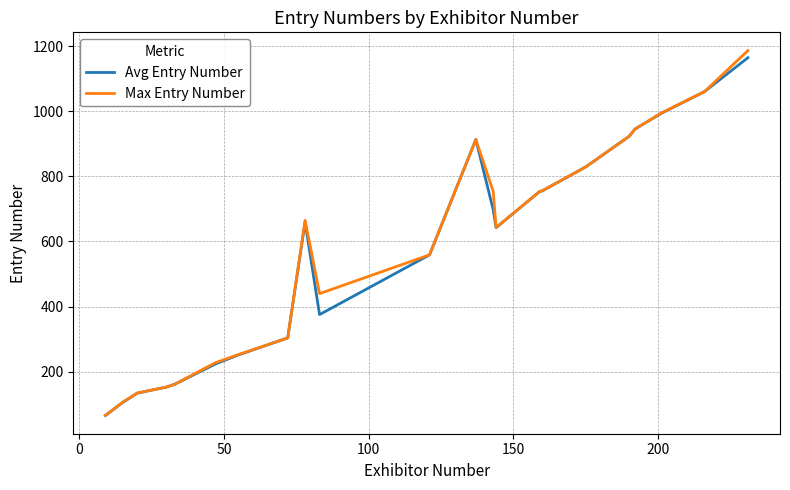

Which series has the largest range (max minus min)?

Max Entry Number